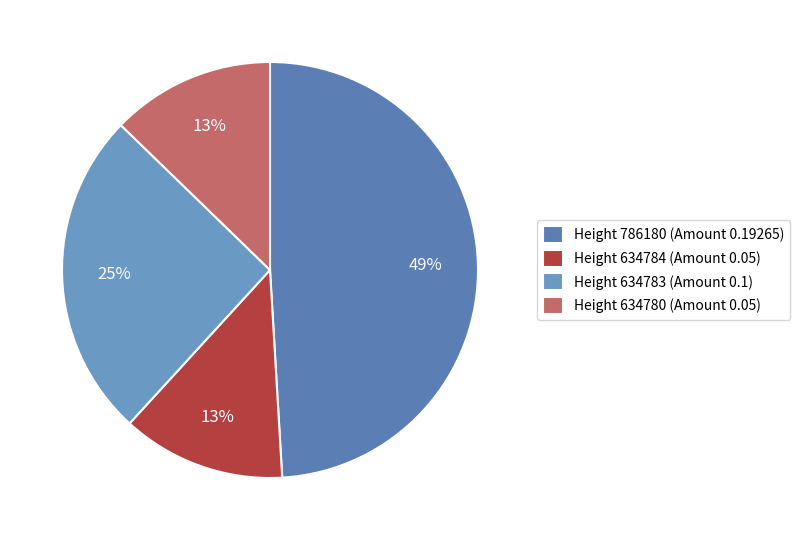

To the nearest percent, what is the difference between the largest and smallest slice percentages?

36%